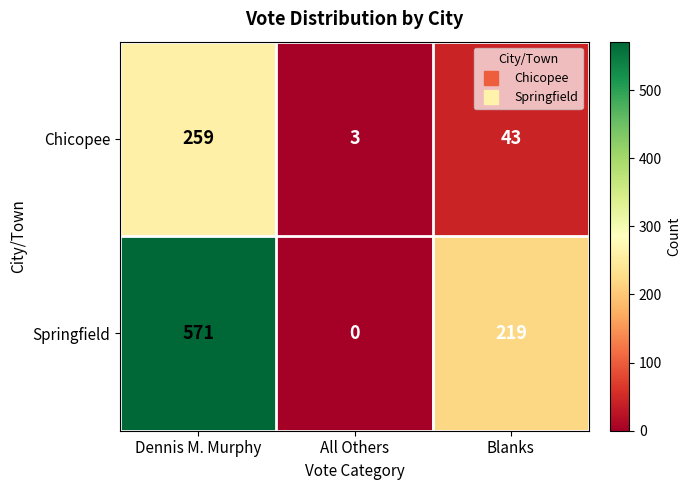

At which label does Chicopee first exceed 43?

Dennis M. Murphy